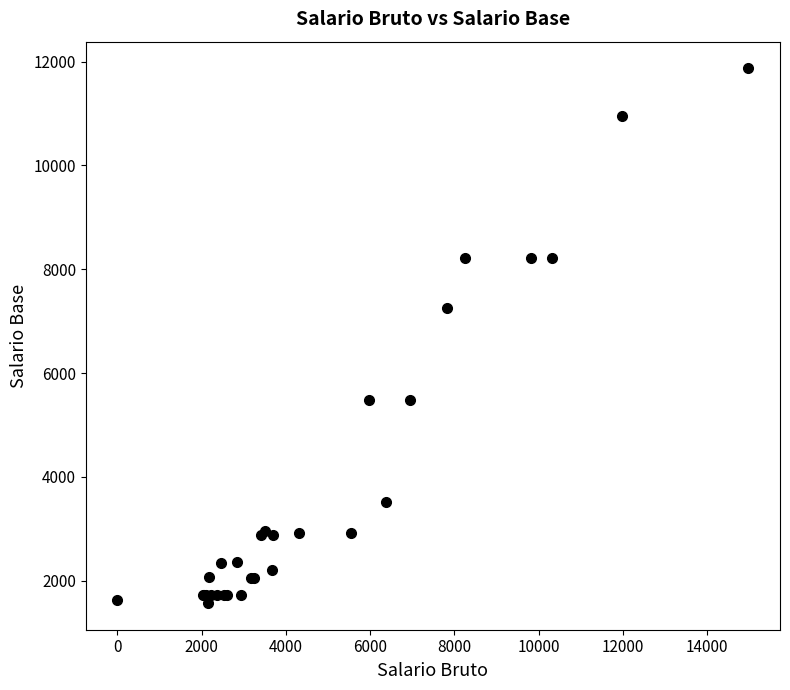

What Y value in the scatter plot is closest to 6721?

7254.1